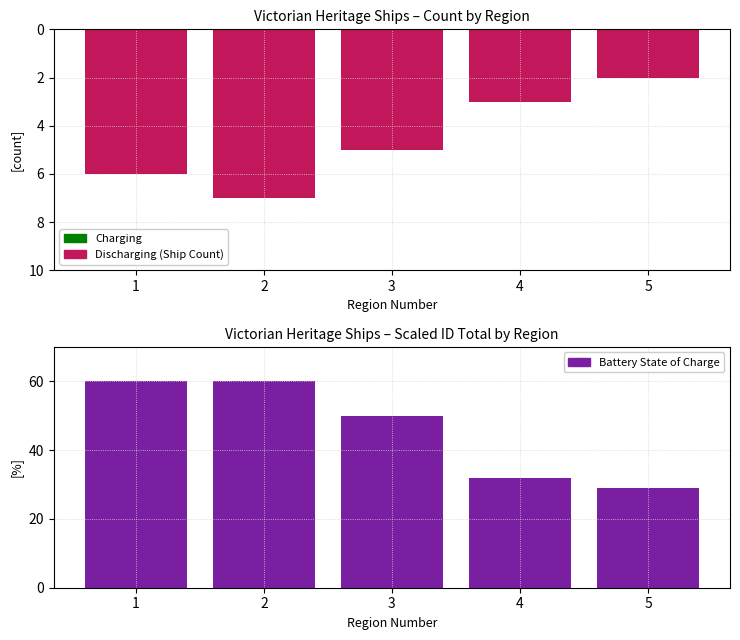

Which label corresponds to the largest value in the chart?

1